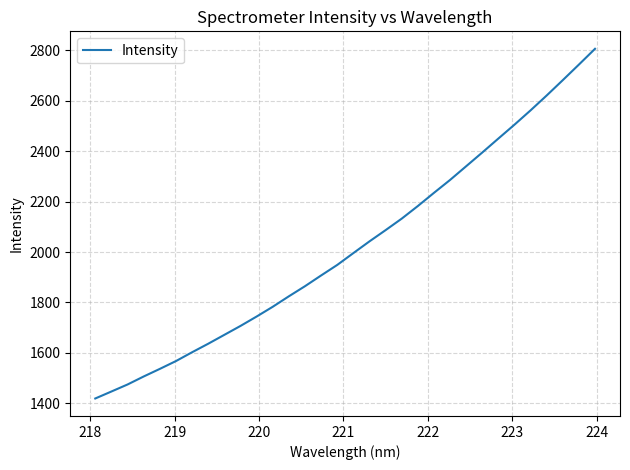

Does the chart display data point markers on the line(s)?

No